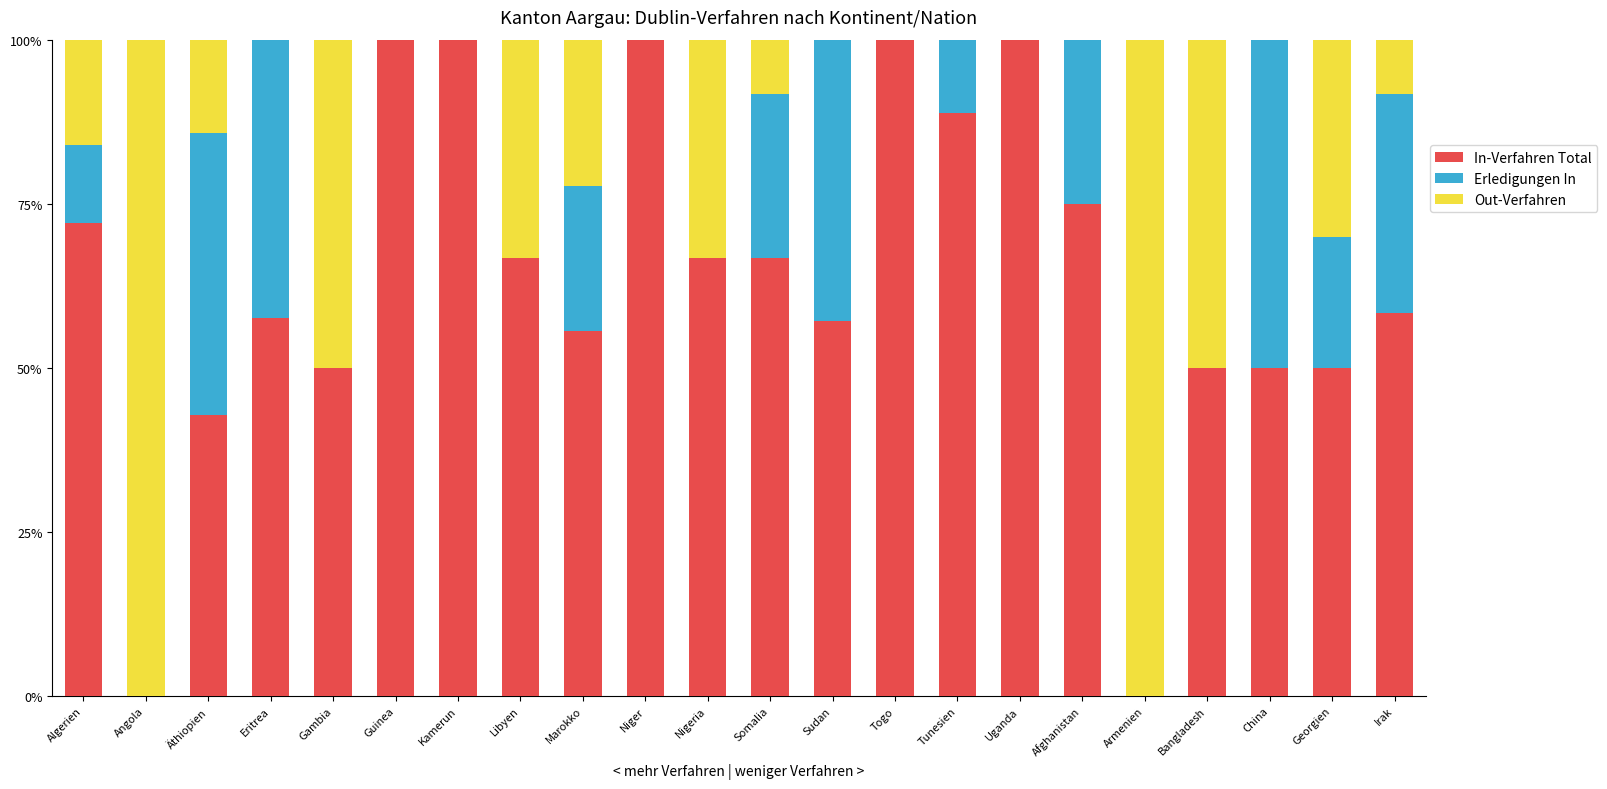

What is the total value across all series at Marokko?

100.0